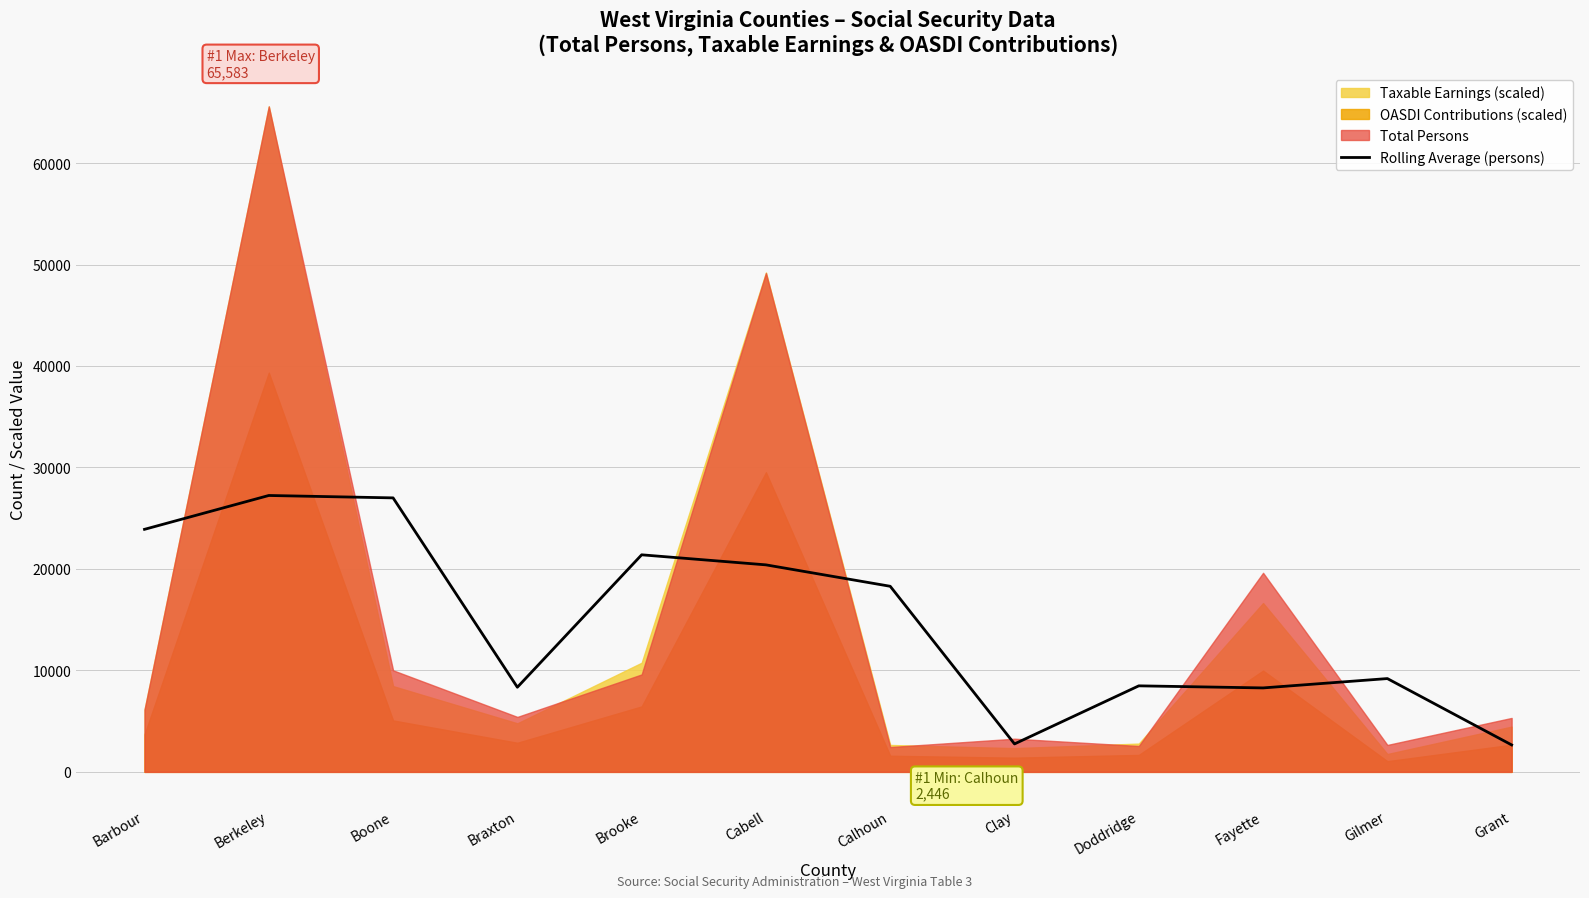

How many lines are shown in the chart?

1